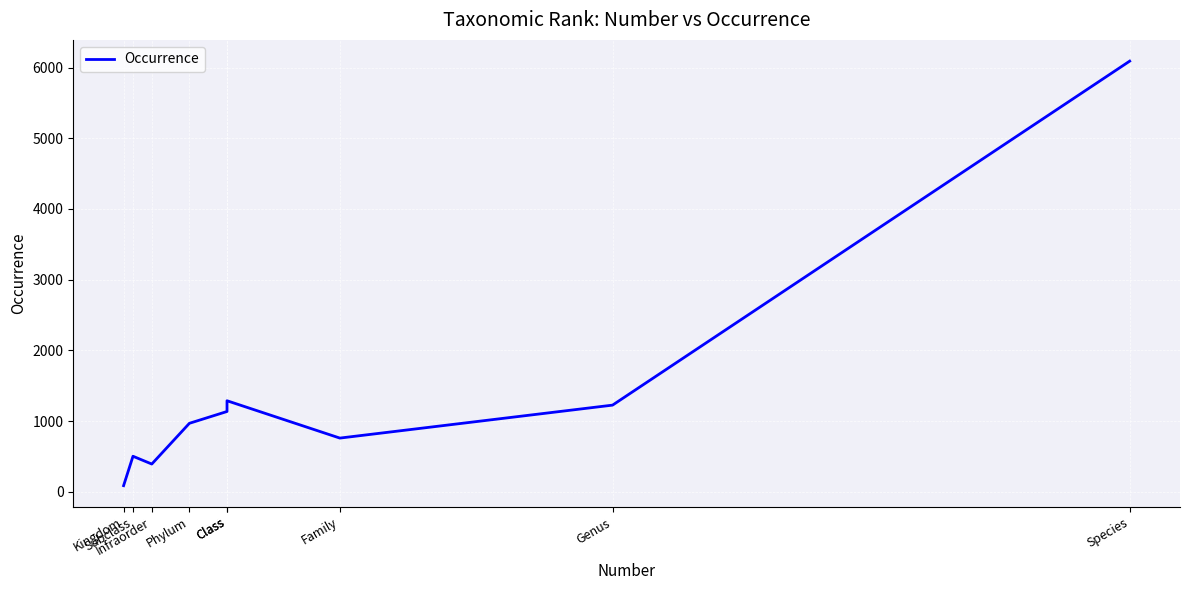

What is the value of the 5th point from the left?

1136